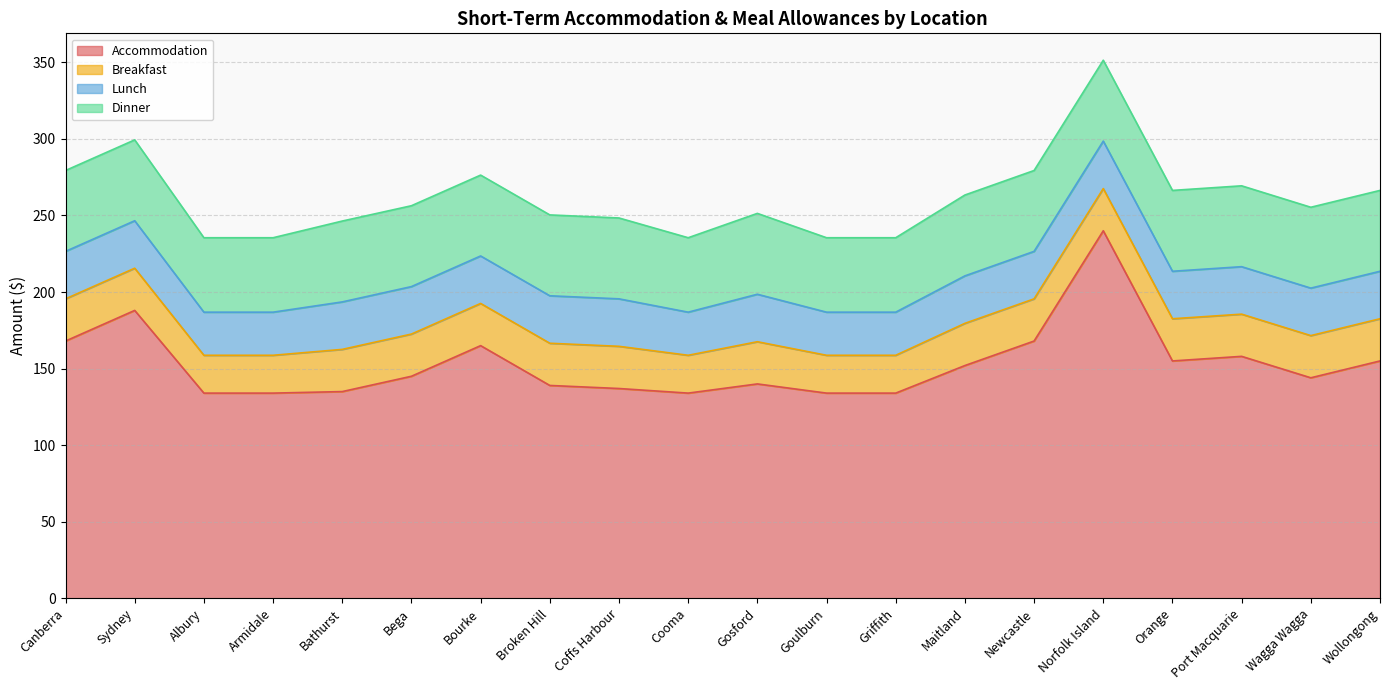

True or false: Lunch and Accommodation intersect in this chart.

False